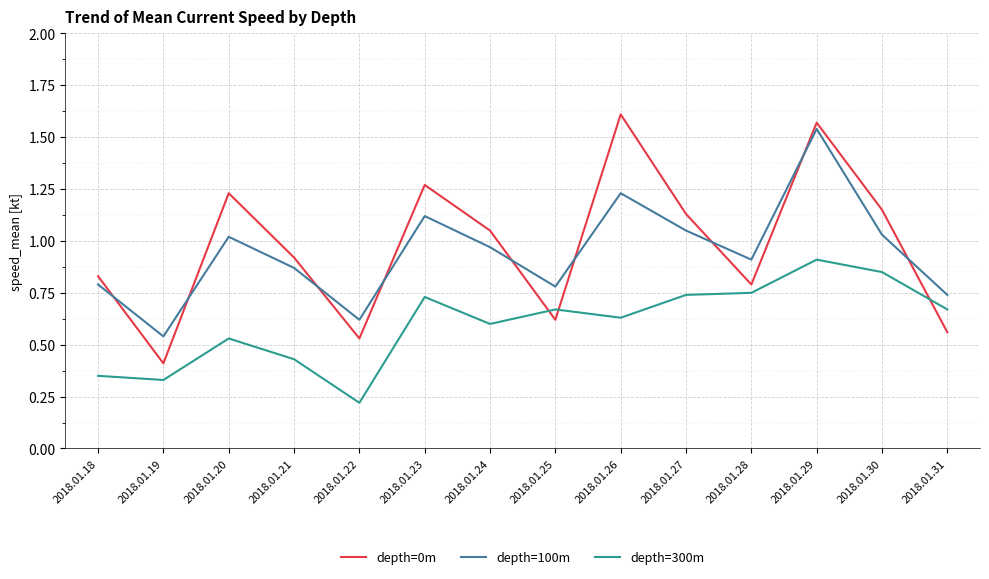

How many lines are shown in the chart?

3